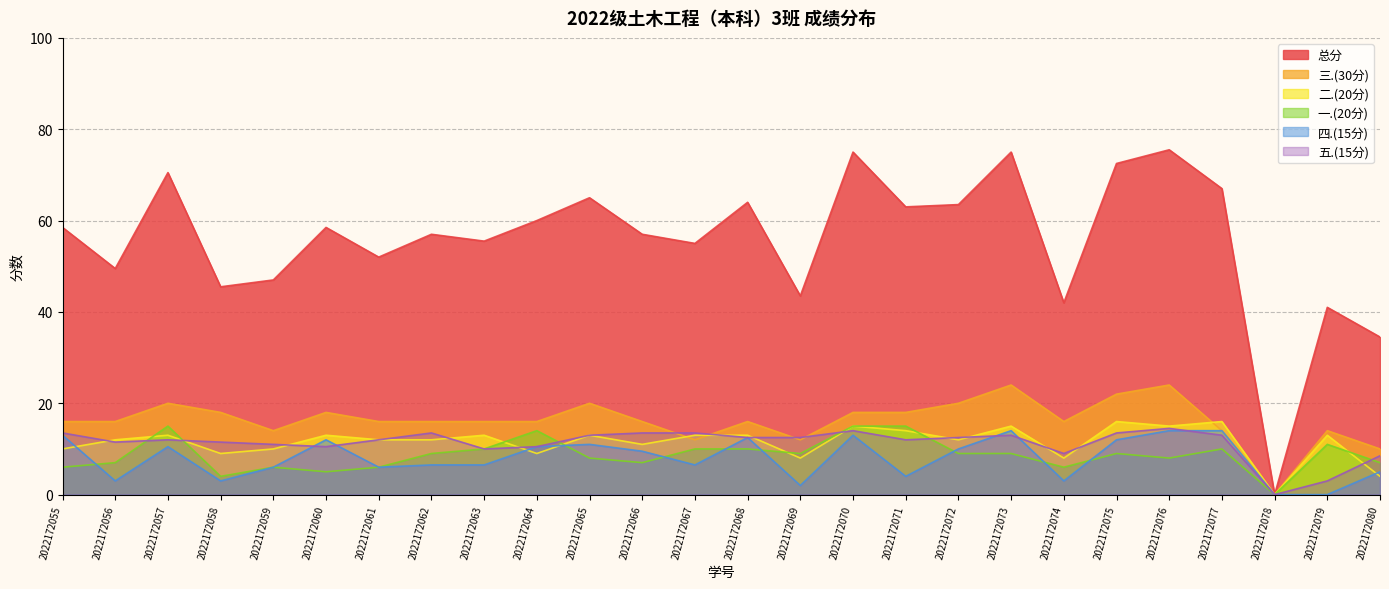

True or false: 五.(15分) and 一.(20分) cross at least once.

True